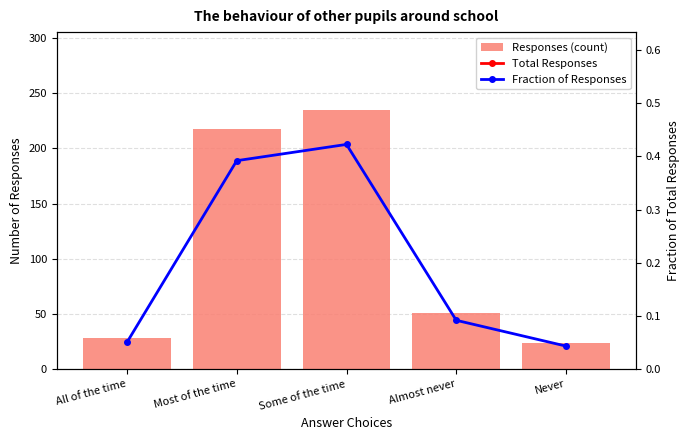

Which series has the widest spread of values?

Responses (count)